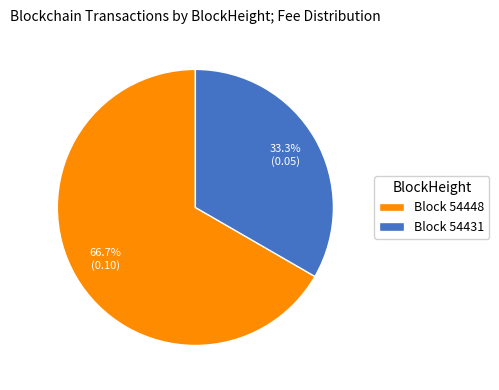

Between Block 54448 and Block 54431, which is larger?

Block 54448